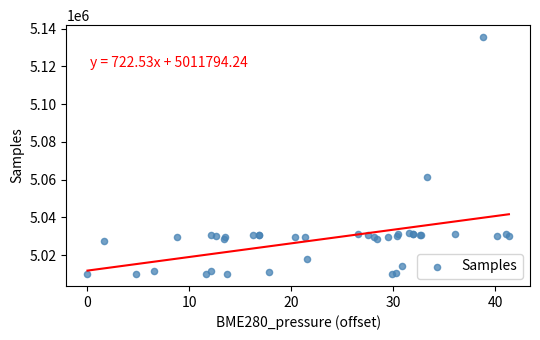

What Y value in the scatter plot is closest to 5072778?

5061424